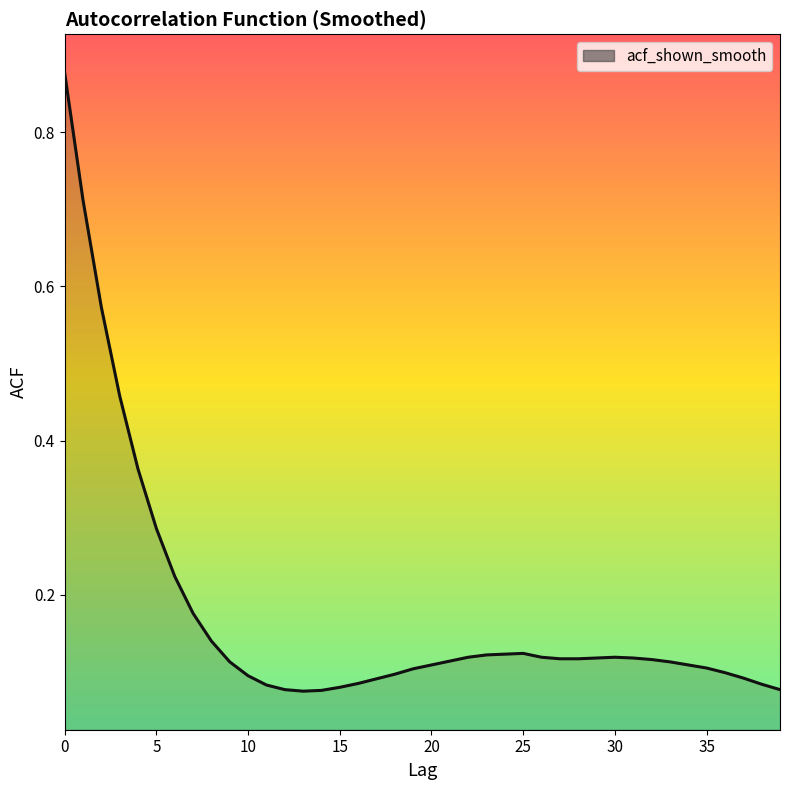

What is the difference between the maximum and minimum values?

0.8